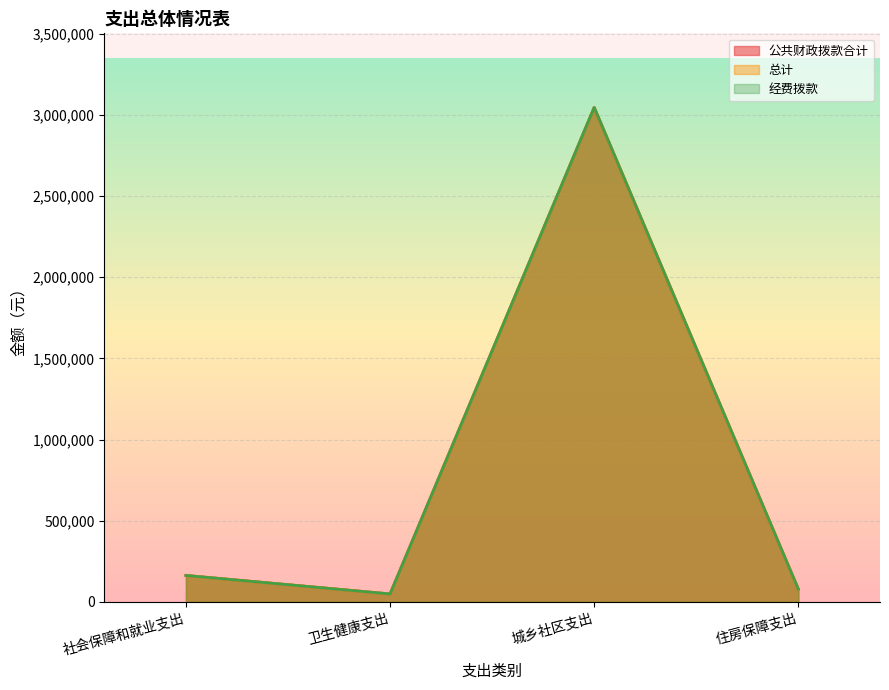

Reading left to right, transcribe all the data shown in this chart.

公共财政拨款合计: 社会保障和就业支出=162783.0	卫生健康支出=48834.9	城乡社区支出=3046183.1	住房保障支出=78135.8
总计: 社会保障和就业支出=162783.0	卫生健康支出=48834.9	城乡社区支出=3046183.1	住房保障支出=78135.8
经费拨款: 社会保障和就业支出=162783.0	卫生健康支出=48834.9	城乡社区支出=3046183.1	住房保障支出=78135.8